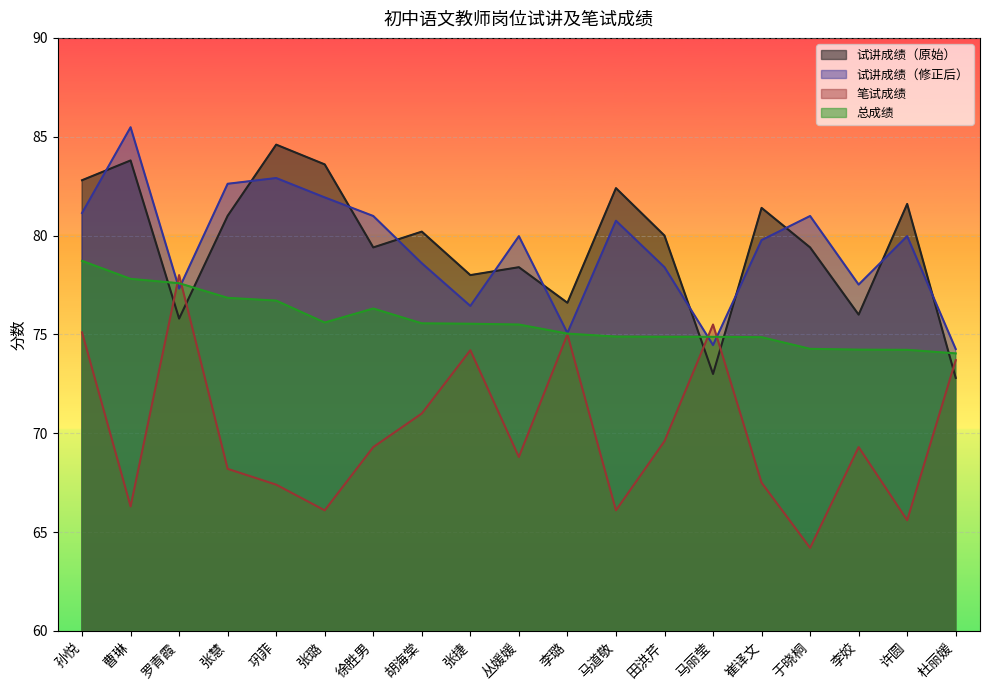

How many times do 试讲成绩（修正后） and 笔试成绩 cross each other?

4